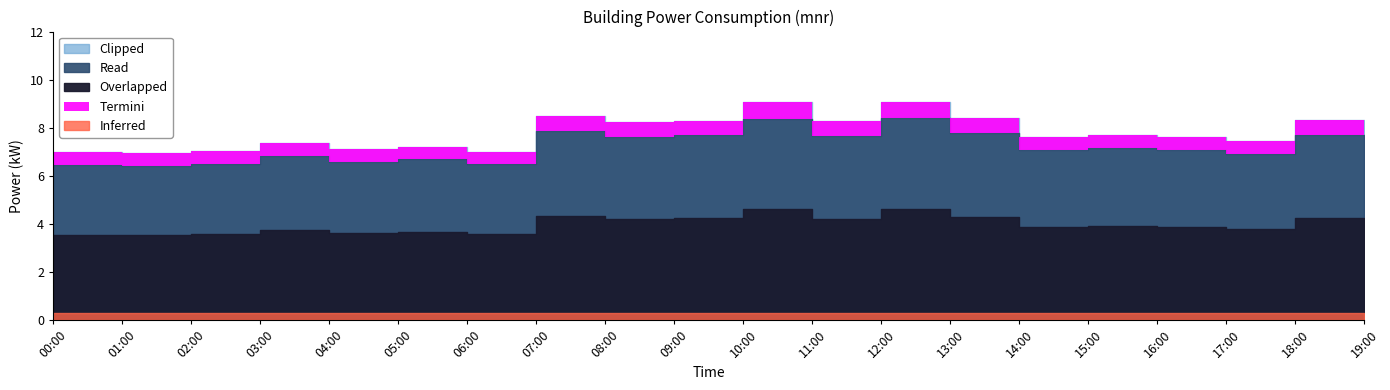

How many points are lower than both their immediate neighbors (excluding endpoints)?

7